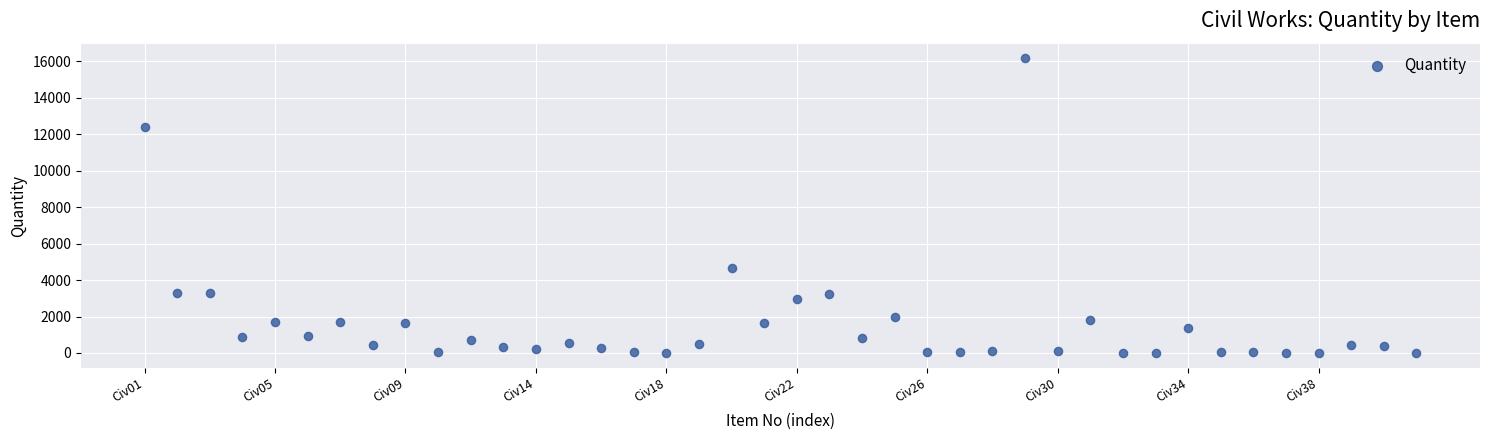

What Y value in the scatter plot is closest to 8075?

4650.0